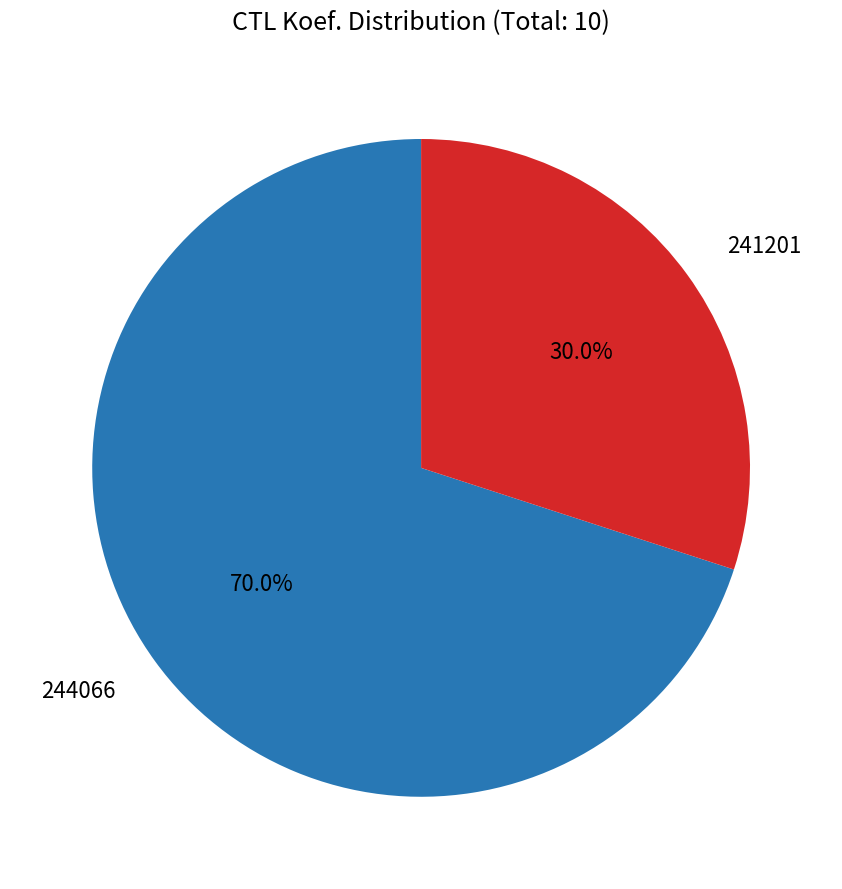

Does any single category account for the majority?

Yes